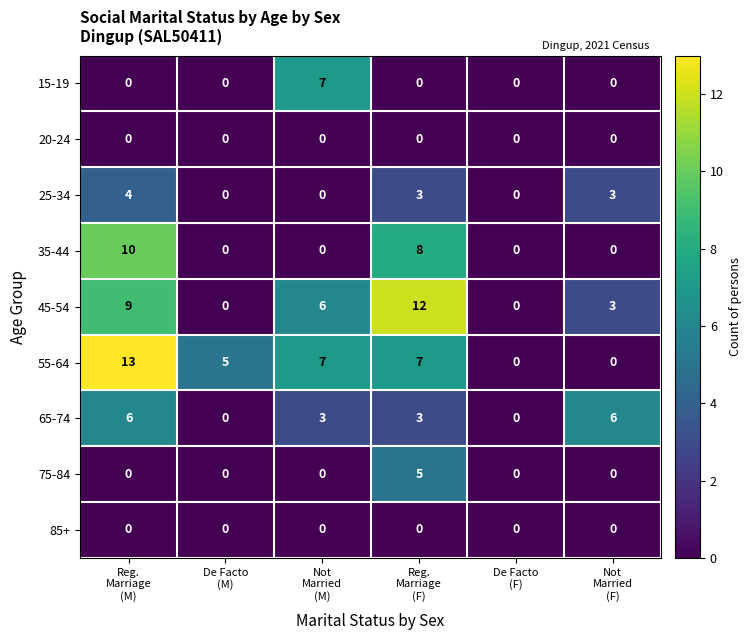

What is the sum of all 75-84 values?

5